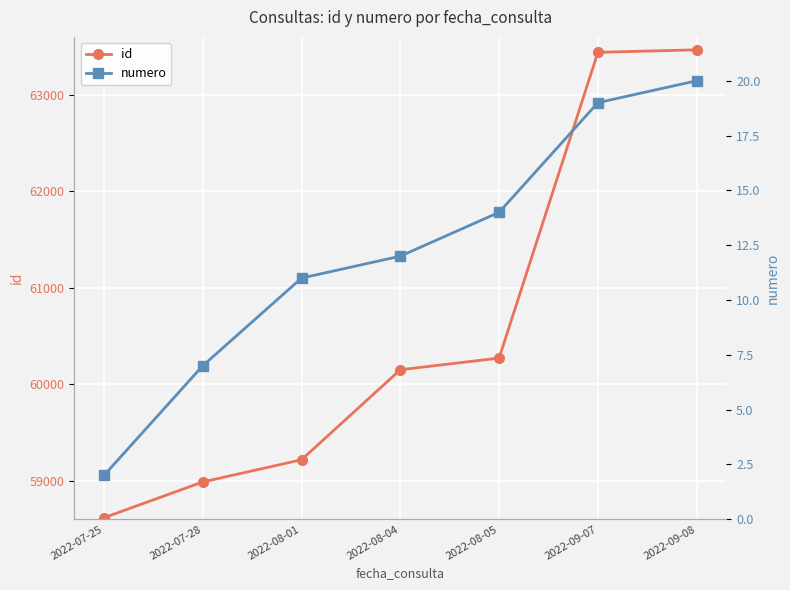

What is the label of the 2nd point from the left?

2022-07-28